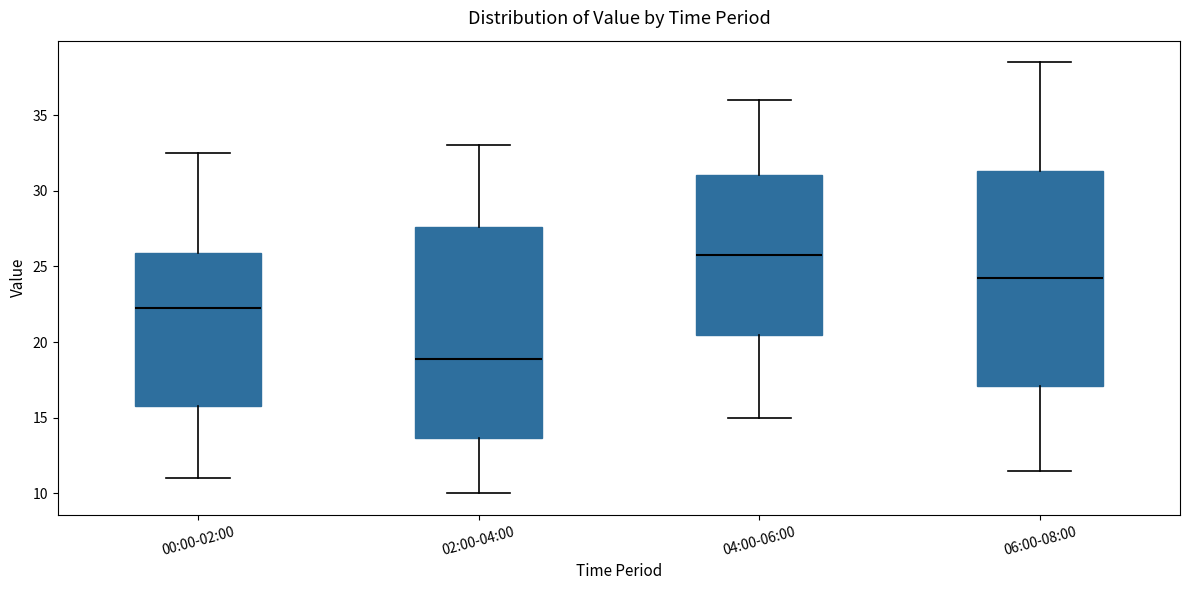

Where does the upper whisker of the box for 02:00-04:00 end on the y-axis? The values are not printed on the chart, so give them approximately, as read against the axis.

33.0